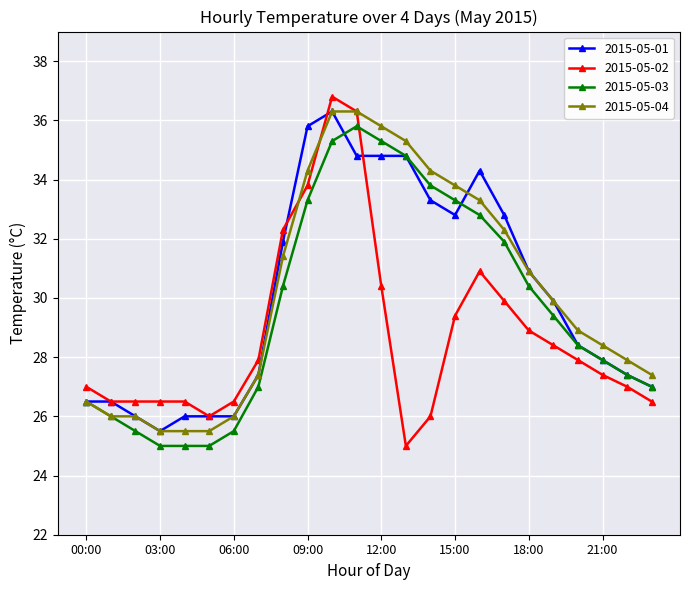

Reading left to right, list all the values displayed in this chart.

2015-05-01: 26.5	26.5	26.0	25.5	26.0	26.0	26.0	27.4	31.9	35.8	36.3	34.8	34.8	34.8	33.3	32.8	34.3	32.8	30.9	29.9	28.4	27.9	27.4	27.0
2015-05-02: 27.0	26.5	26.5	26.5	26.5	26.0	26.5	27.9	32.3	33.8	36.8	36.3	30.4	25.0	26.0	29.4	30.9	29.9	28.9	28.4	27.9	27.4	27.0	26.5
2015-05-03: 26.5	26.0	25.5	25.0	25.0	25.0	25.5	27.0	30.4	33.3	35.3	35.8	35.3	34.8	33.8	33.3	32.8	31.9	30.4	29.4	28.4	27.9	27.4	27.0
2015-05-04: 26.5	26.0	26.0	25.5	25.5	25.5	26.0	27.4	31.4	34.3	36.3	36.3	35.8	35.3	34.3	33.8	33.3	32.3	30.9	29.9	28.9	28.4	27.9	27.4